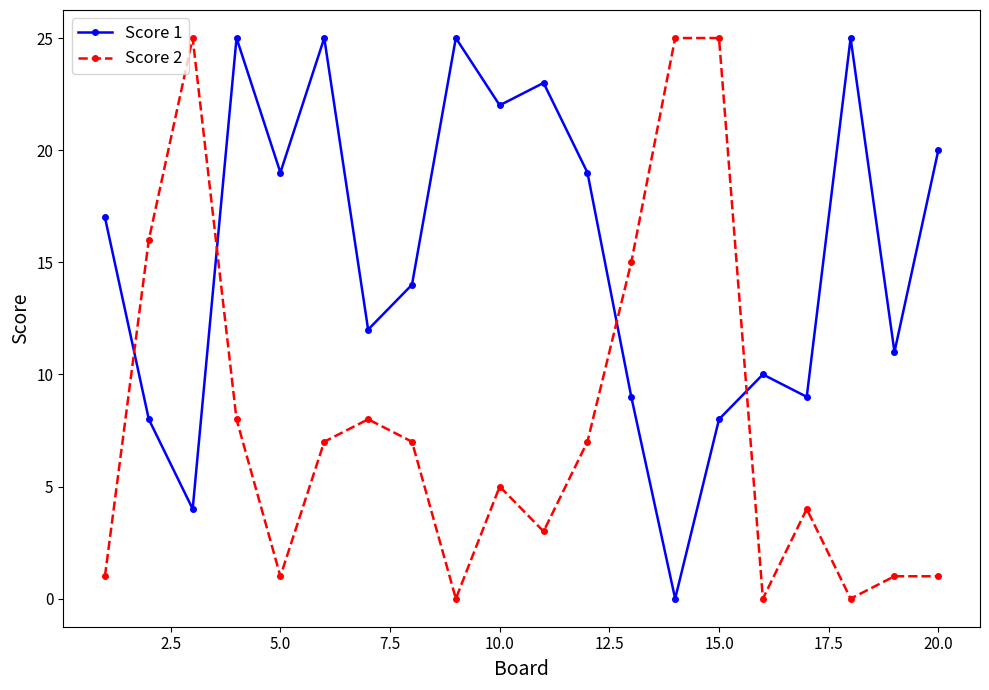

List the series in order of their overall mean, lowest first.

Score 2, Score 1